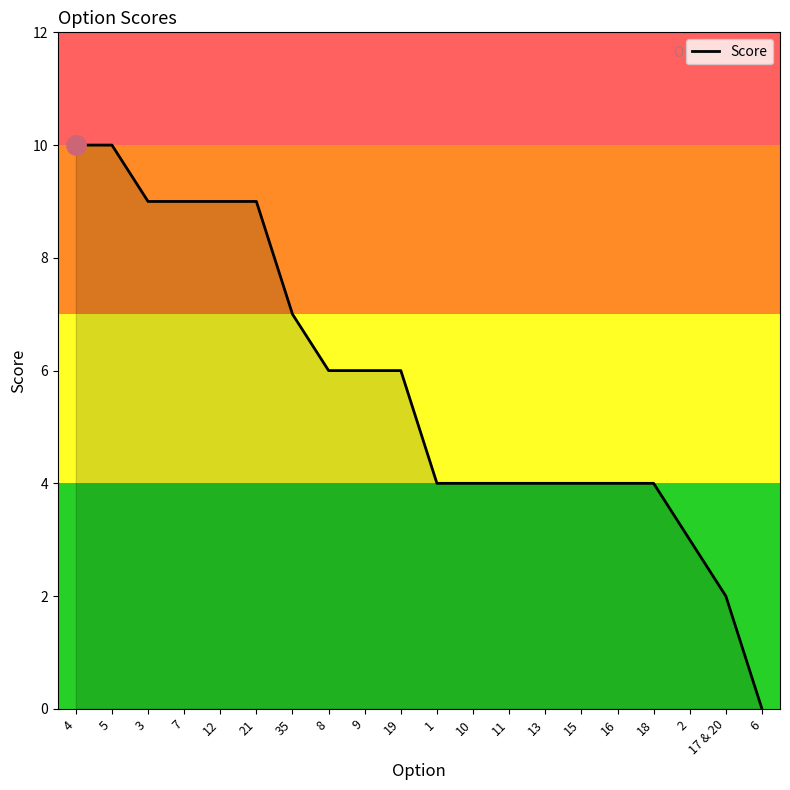

How many lines are shown in the chart?

1